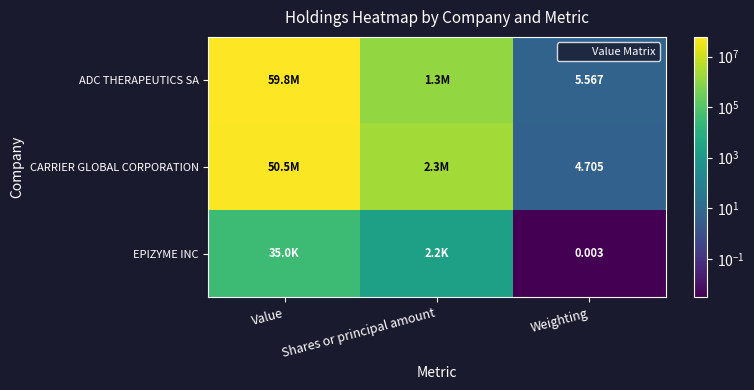

Which series has the largest range (max minus min)?

ADC THERAPEUTICS SA